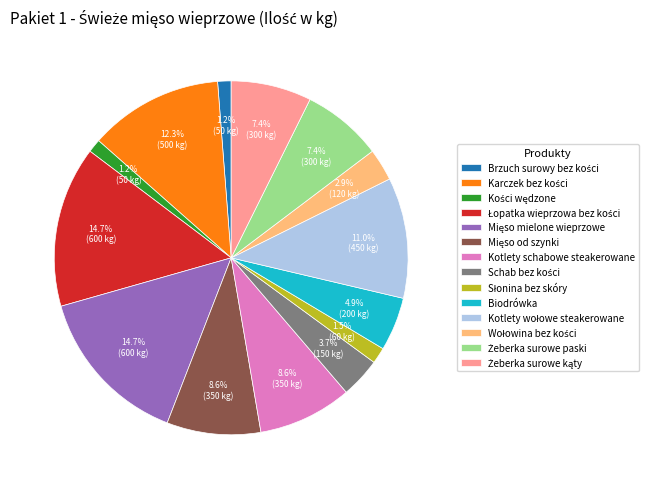

Does any single category account for the majority?

No